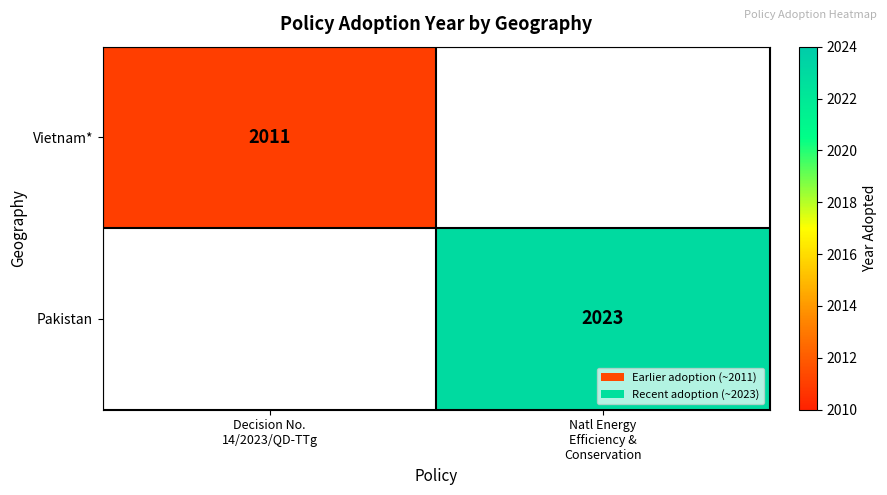

What is the approximate value of Vietnam* at Decision No. 14/2023/QD-TTg?

2011.0